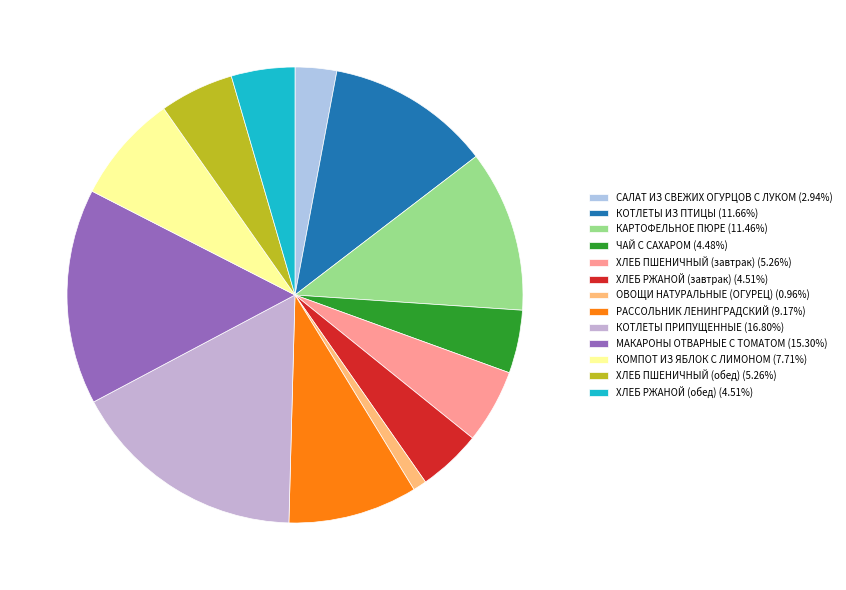

To the nearest percent, what is the difference between the largest and smallest slice percentages?

16%